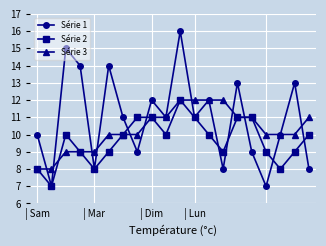

In Série 1, how many points are higher than both neighbors (excluding endpoints)?

7